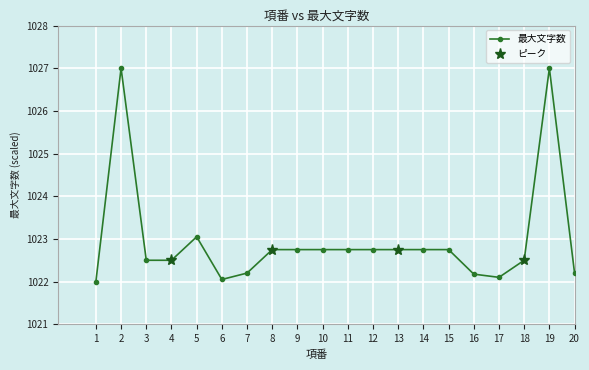

Reading right to left, what are all the values shown in this chart?

1022.2	1027.0	1022.5	1022.1	1022.2	1022.8	1022.8	1022.8	1022.8	1022.8	1022.8	1022.8	1022.8	1022.2	1022.0	1023.0	1022.5	1022.5	1027.0	1022.0